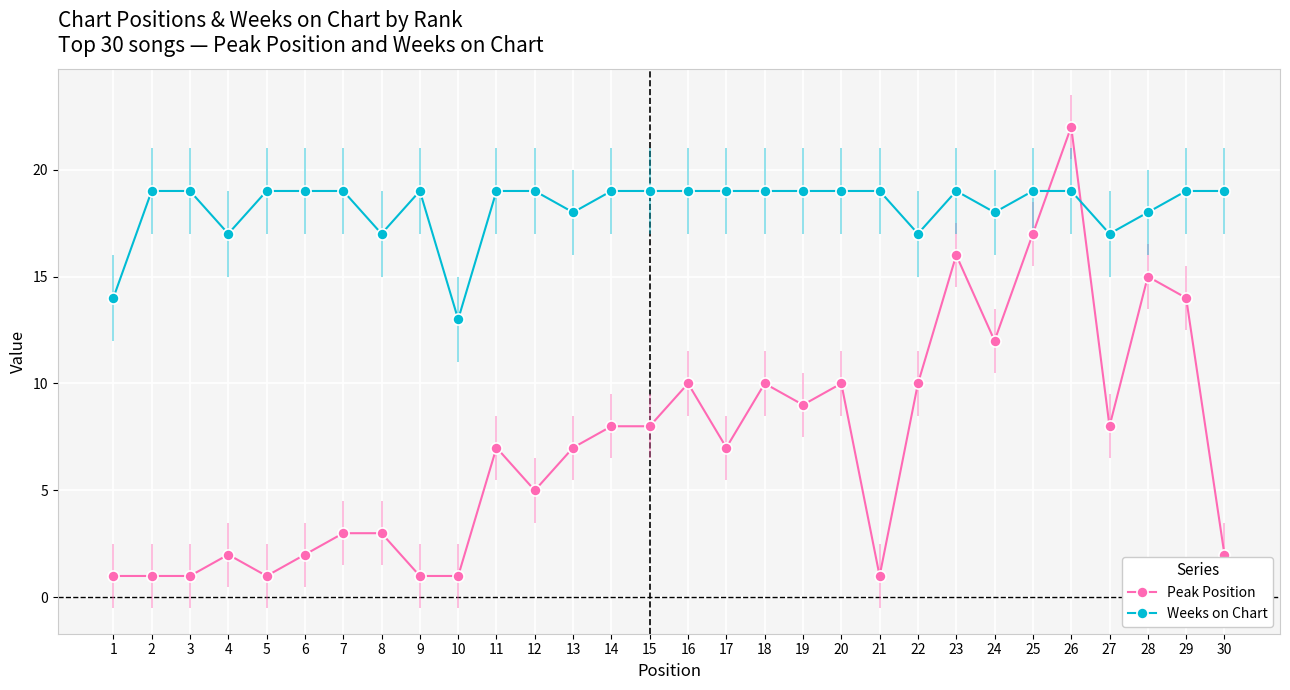

True or false: Weeks on Chart and Peak Position cross at least once.

True